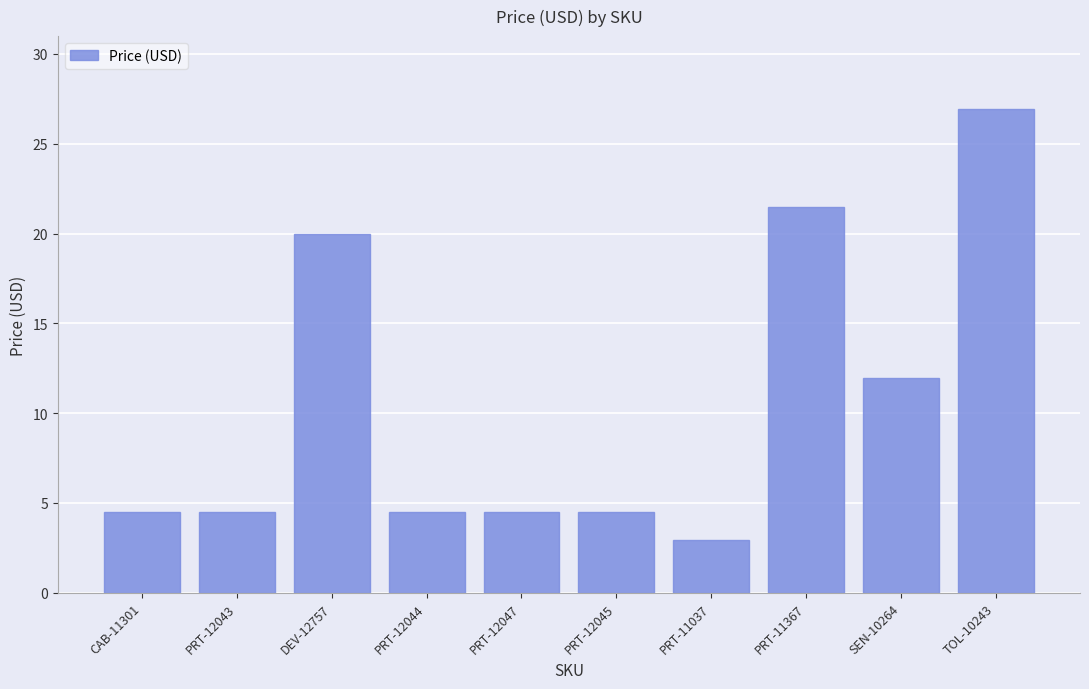

Are the bars grouped side by side (vs. stacked)?

No